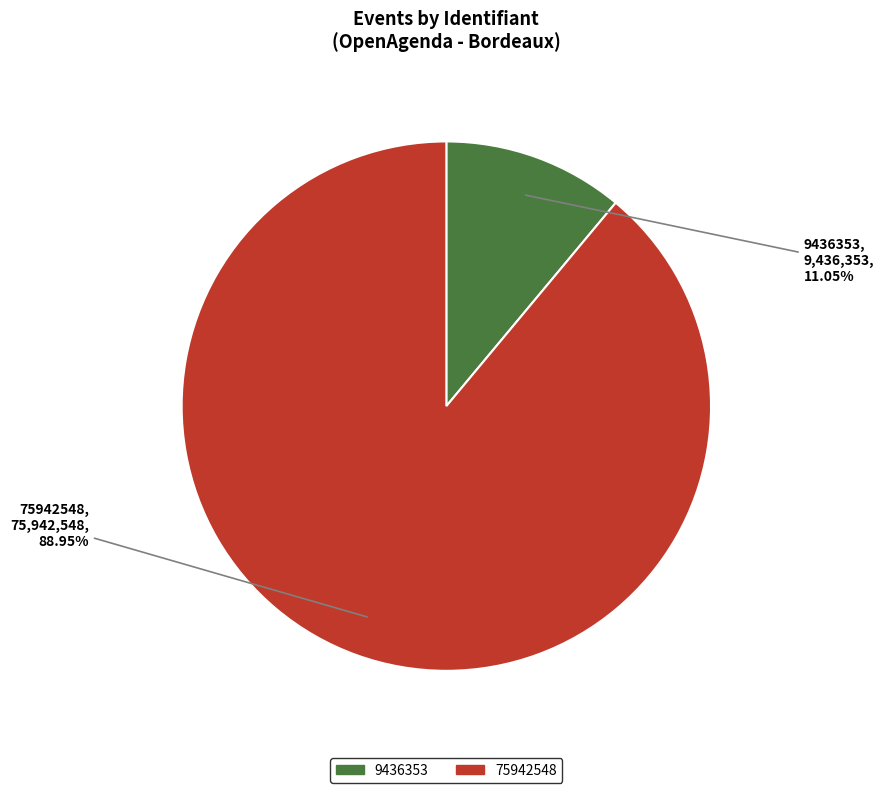

To the nearest percent, what is the average slice percentage?

50%